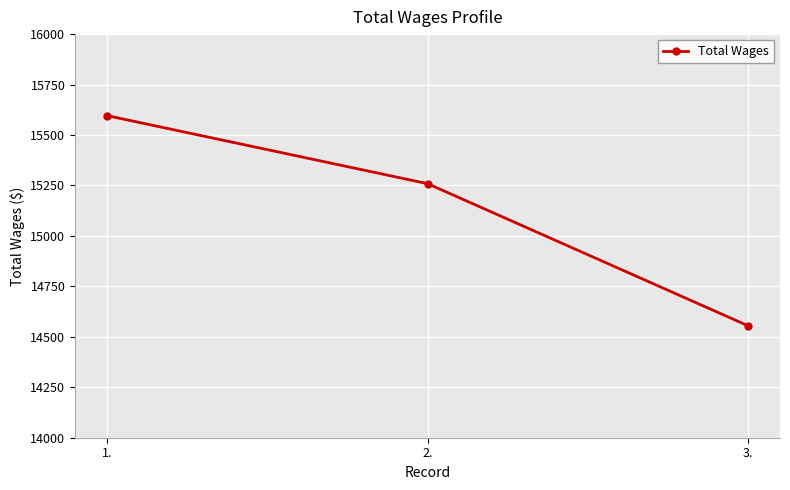

How many lines are shown in the chart?

1